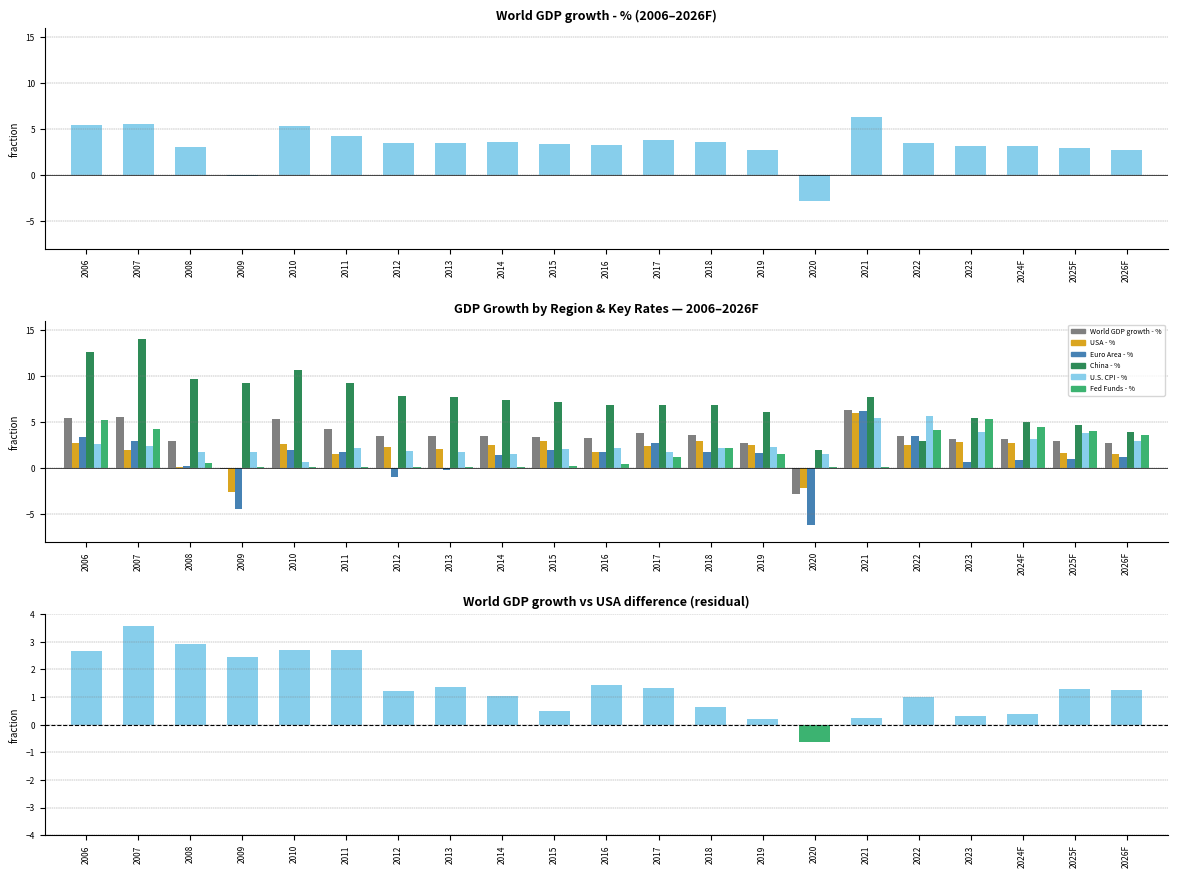

Reading left to right, list all the values displayed in this chart.

World GDP growth - %: 5.5	5.6	3.0	-0.1	5.4	4.3	3.5	3.5	3.6	3.5	3.3	3.8	3.6	2.8	-2.8	6.3	3.5	3.2	3.2	3.0	2.8
USA - %: 2.8	2.0	0.1	-2.6	2.7	1.6	2.3	2.1	2.5	2.9	1.8	2.5	3.0	2.6	-2.2	6.1	2.5	2.9	2.8	1.7	1.5
Euro Area - %: 3.4	3.0	0.3	-4.4	2.0	1.8	-0.9	-0.1	1.5	2.0	1.8	2.7	1.7	1.6	-6.2	6.3	3.6	0.7	0.9	1.1	1.2
China - %: 12.6	14.1	9.7	9.3	10.7	9.3	7.8	7.8	7.4	7.2	6.9	6.9	6.9	6.2	2.0	7.7	3.0	5.4	5.0	4.7	4.0
U.S. CPI - %: 2.6	2.4	1.8	1.8	0.7	2.3	1.9	1.7	1.6	2.1	2.2	1.8	2.2	2.3	1.6	5.5	5.7	3.9	3.2	3.8	3.0
Fed Funds - %: 5.2	4.3	0.5	0.1	0.1	0.1	0.1	0.1	0.1	0.2	0.5	1.3	2.2	1.6	0.1	0.1	4.1	5.4	4.5	4.1	3.6